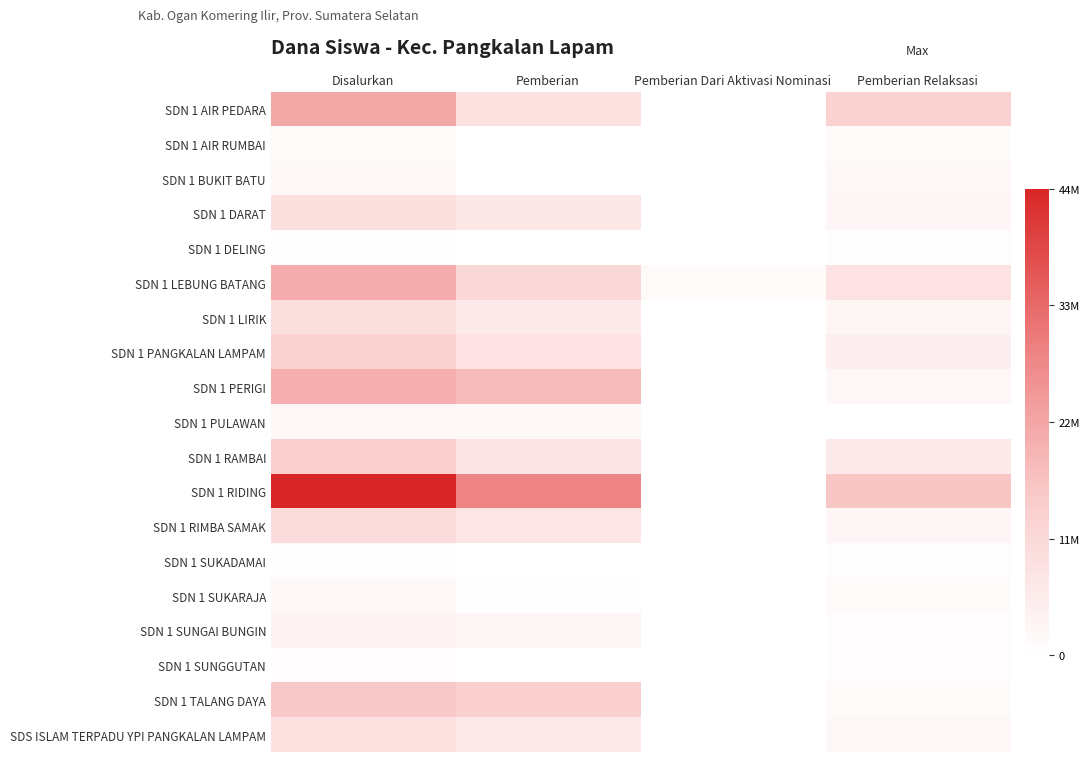

At which category is the sum across all series the highest?

Disalurkan